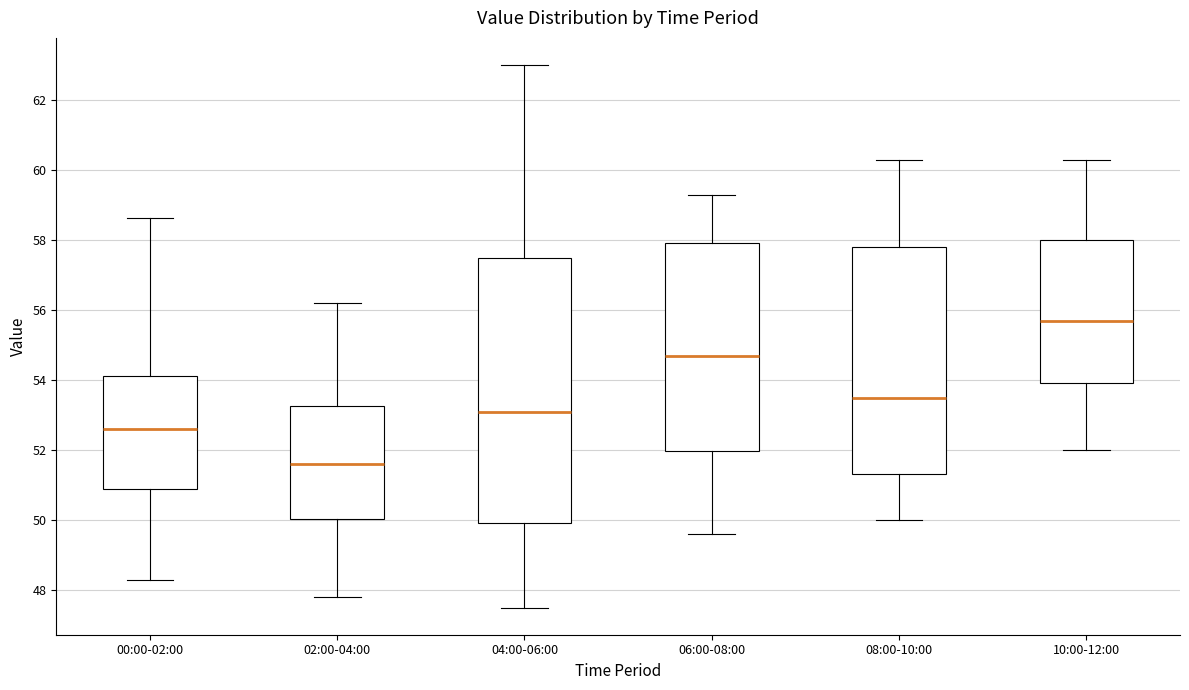

Reading left to right, transcribe this box plot: for each box, give where its median line is, the range the box spans, and where its two whiskers end, as read against the y-axis. The values are not printed on the chart, so give them approximately, as read against the axis.

00:00-02:00: median 52.6, box 50.8 to 54.2, whiskers 48.4 to 58.6
02:00-04:00: median 51.6, box 50.0 to 53.2, whiskers 47.8 to 56.2
04:00-06:00: median 53.2, box 50.0 to 57.6, whiskers 47.6 to 63.0
06:00-08:00: median 54.8, box 52.0 to 58.0, whiskers 49.6 to 59.4
08:00-10:00: median 53.6, box 51.4 to 57.8, whiskers 50.0 to 60.4
10:00-12:00: median 55.8, box 54.0 to 58.0, whiskers 52.0 to 60.4